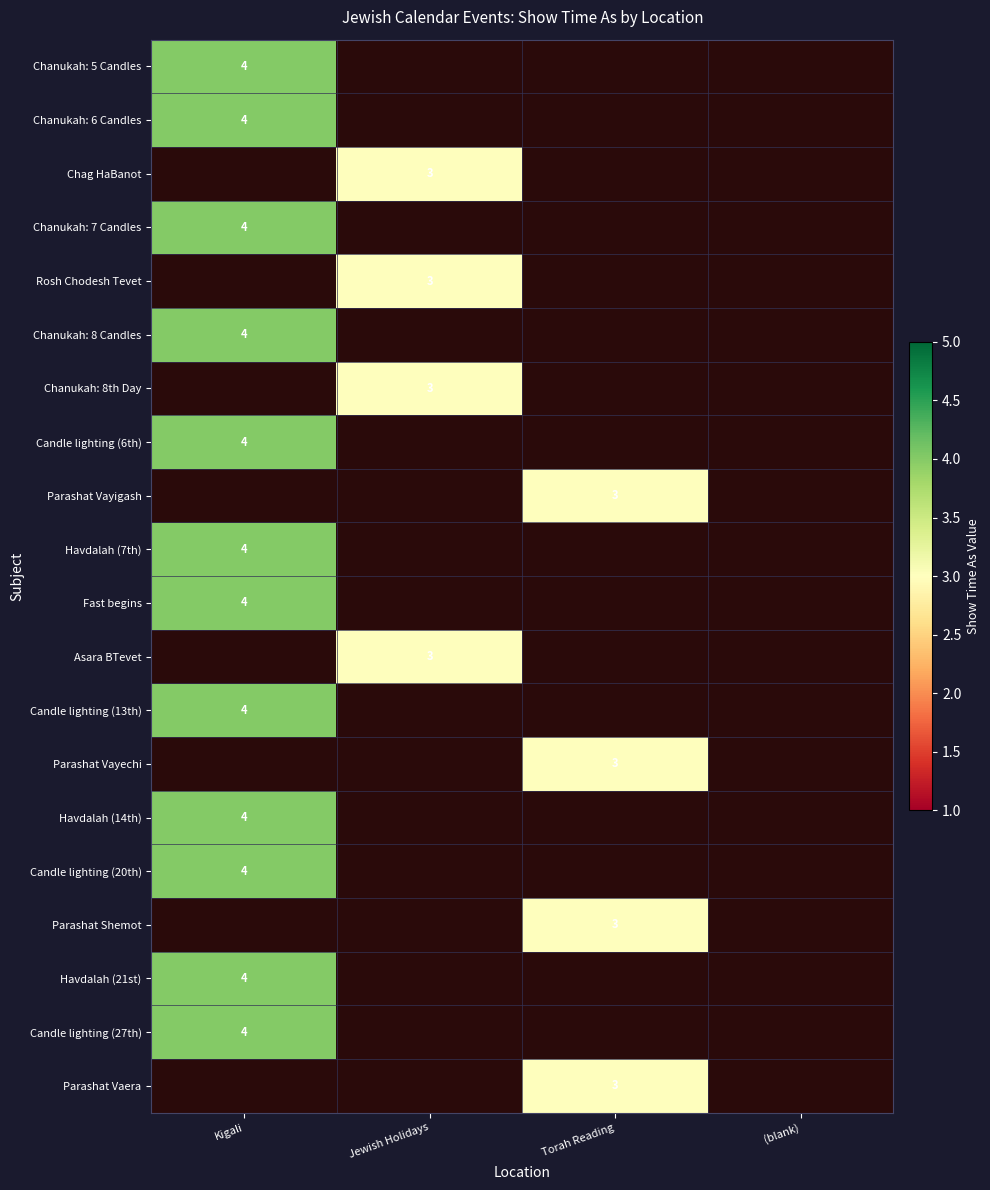

True or false: Candle lighting (27th) has a value of 1 at Kigali.

False